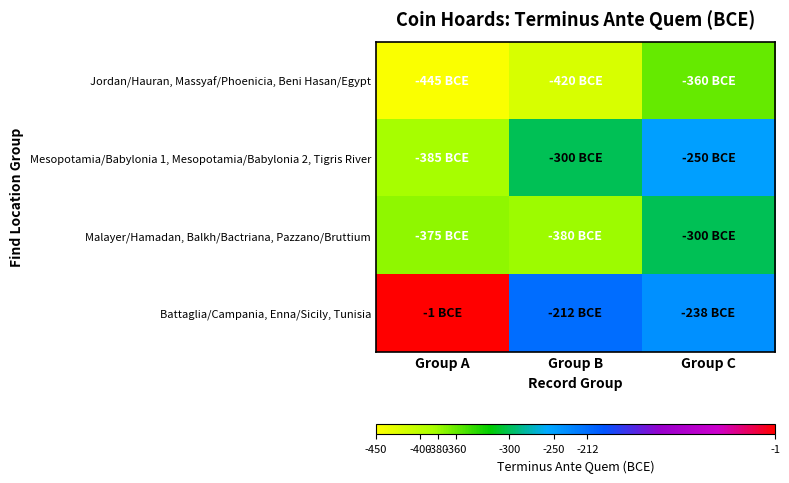

What is the total value across all series at Group B?

-1312